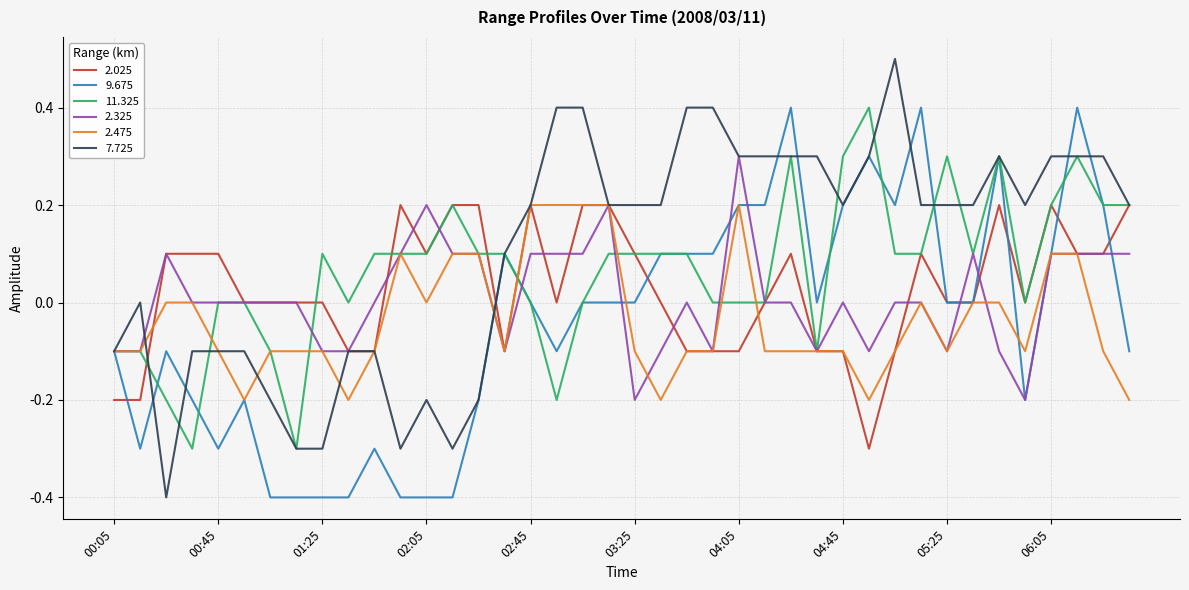

Which series has the widest spread of values?

7.725